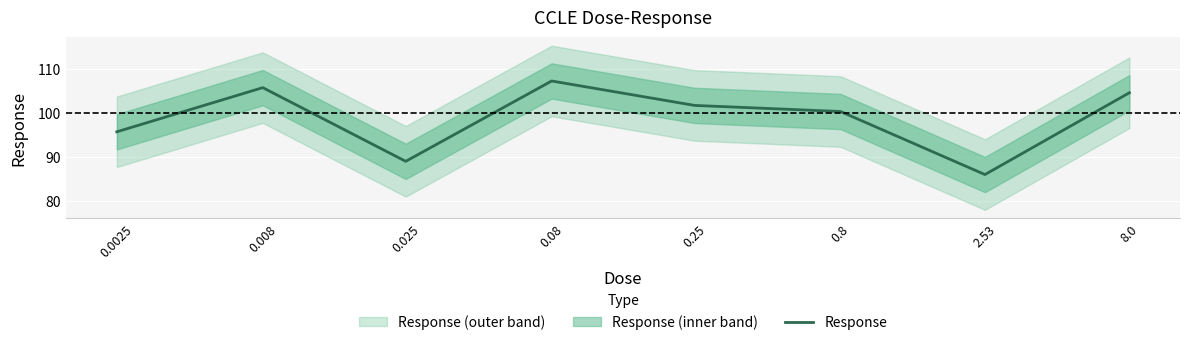

Between 2.53 and 0.8, which is larger?

0.8